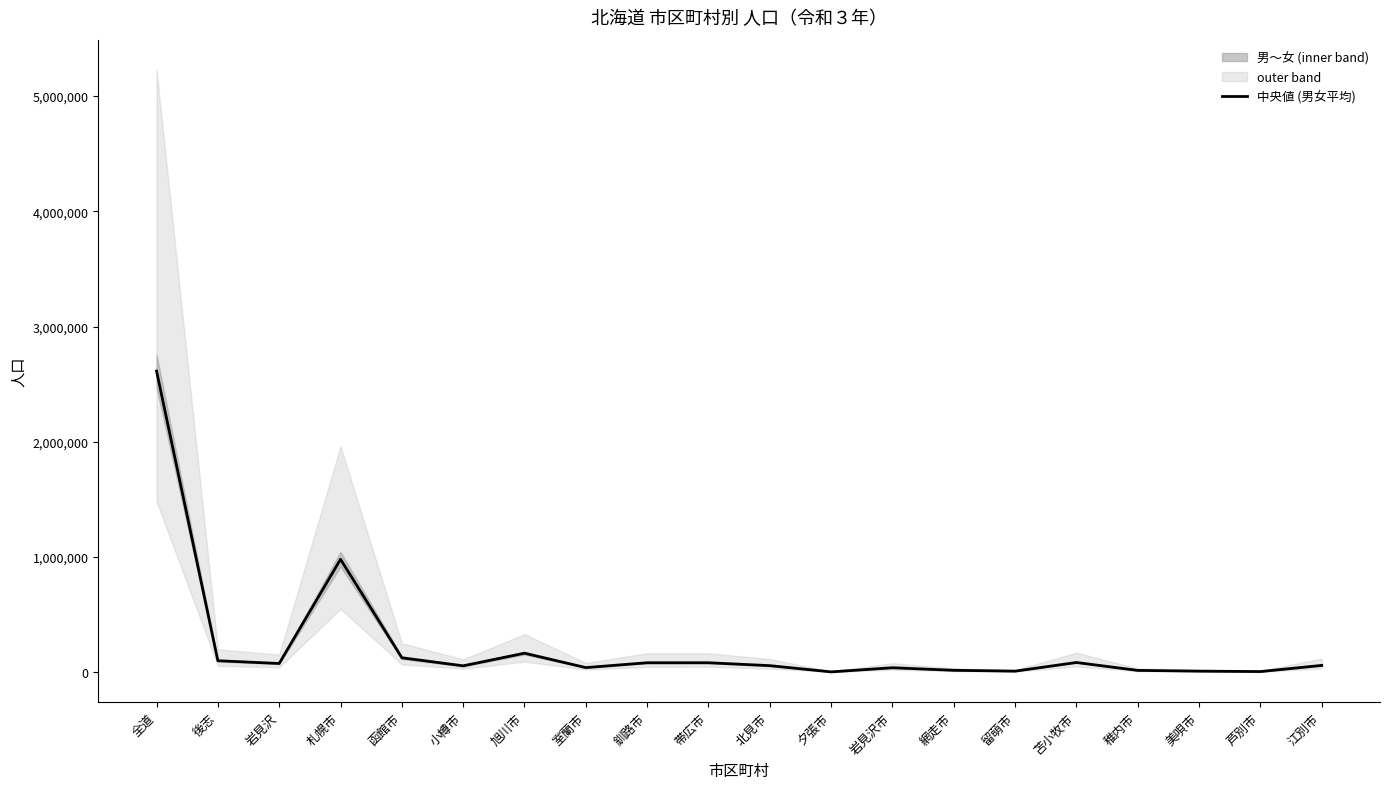

How many series are shown in this chart?

1